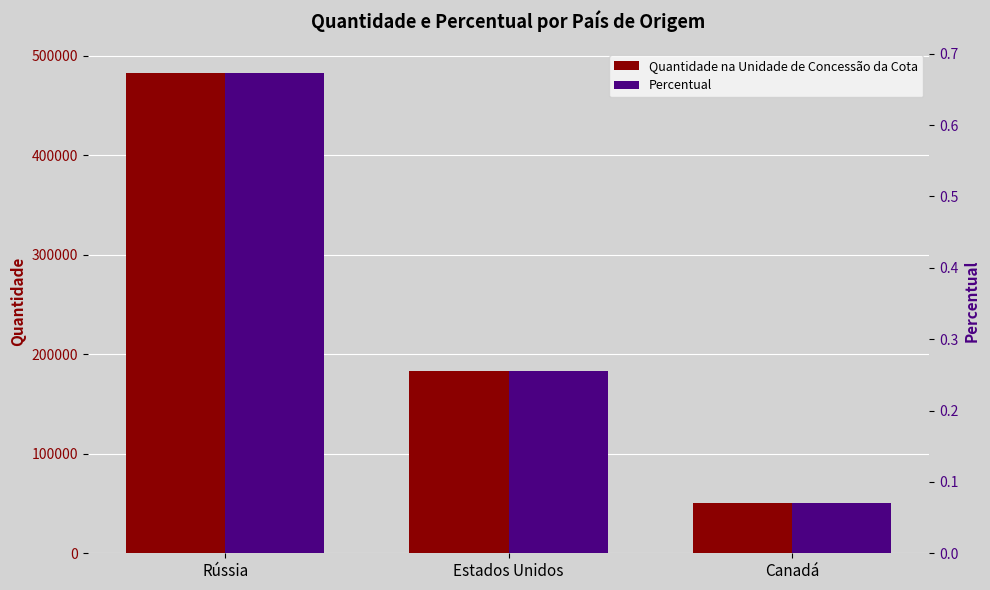

Is it true that Percentual equals 0.1 at Canadá?

False